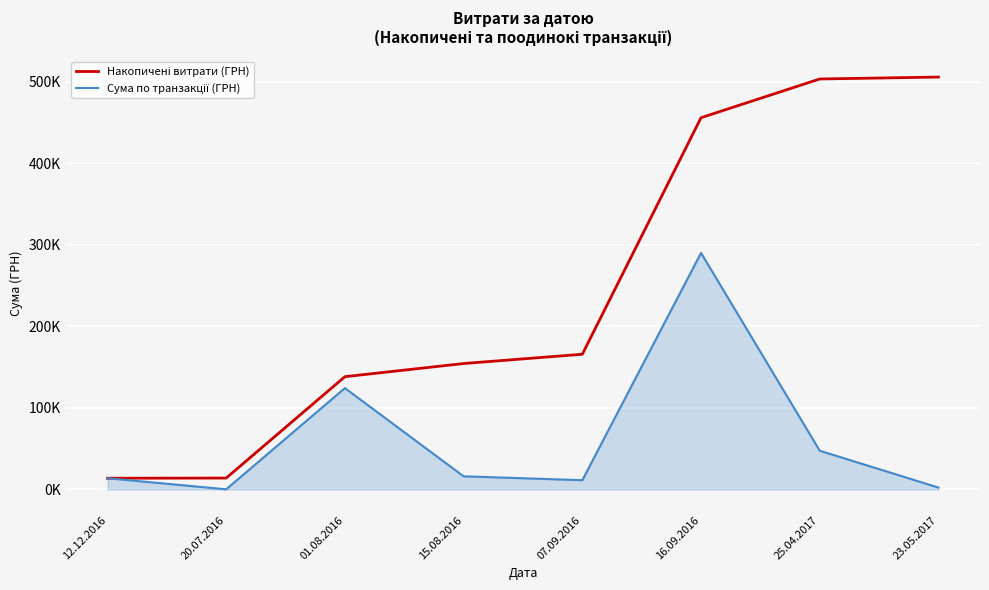

Does the chart display data point markers on the line(s)?

No